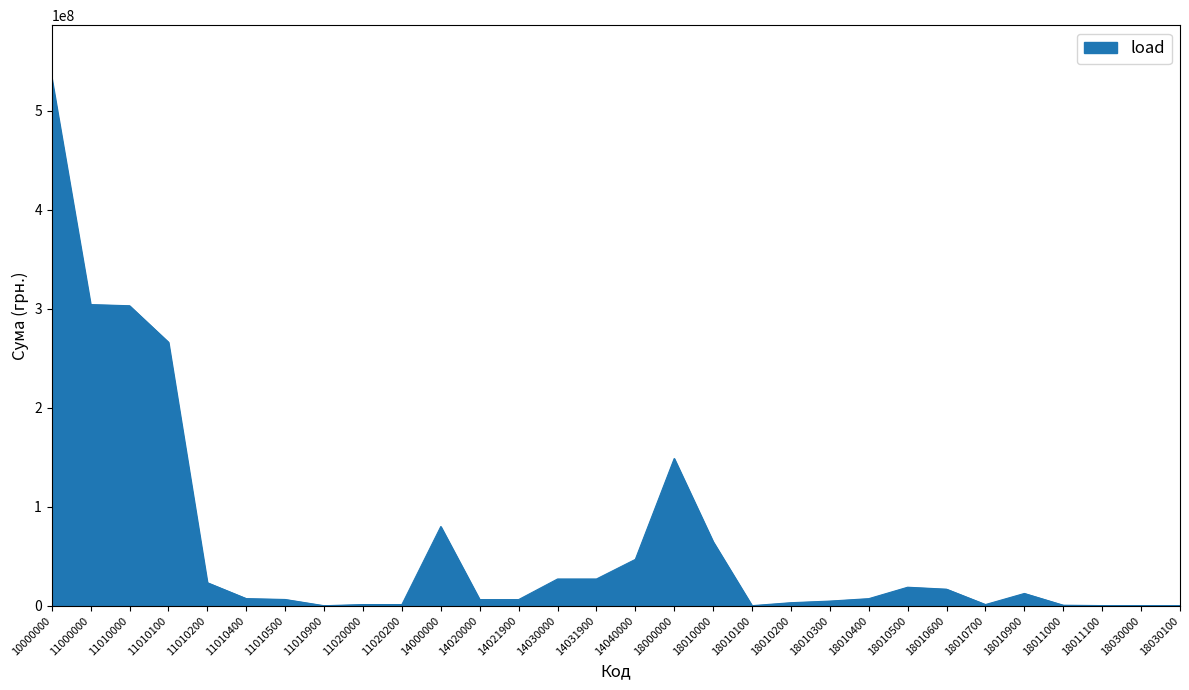

What is the average value?

63900633